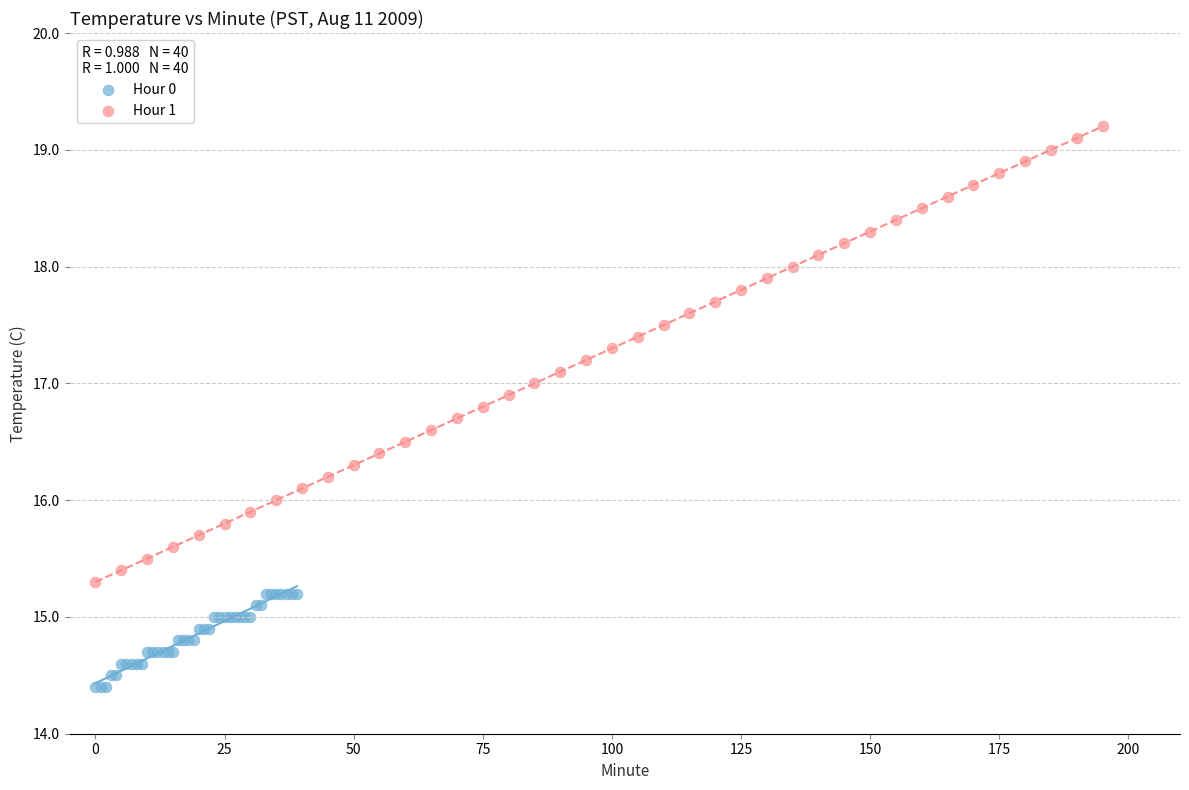

Which series has the largest Y range (max minus min)?

Hour 1